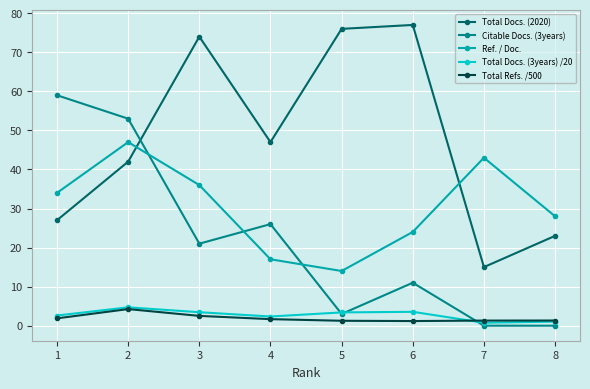

Which series changed the most between 3 and 6?

Ref. / Doc.